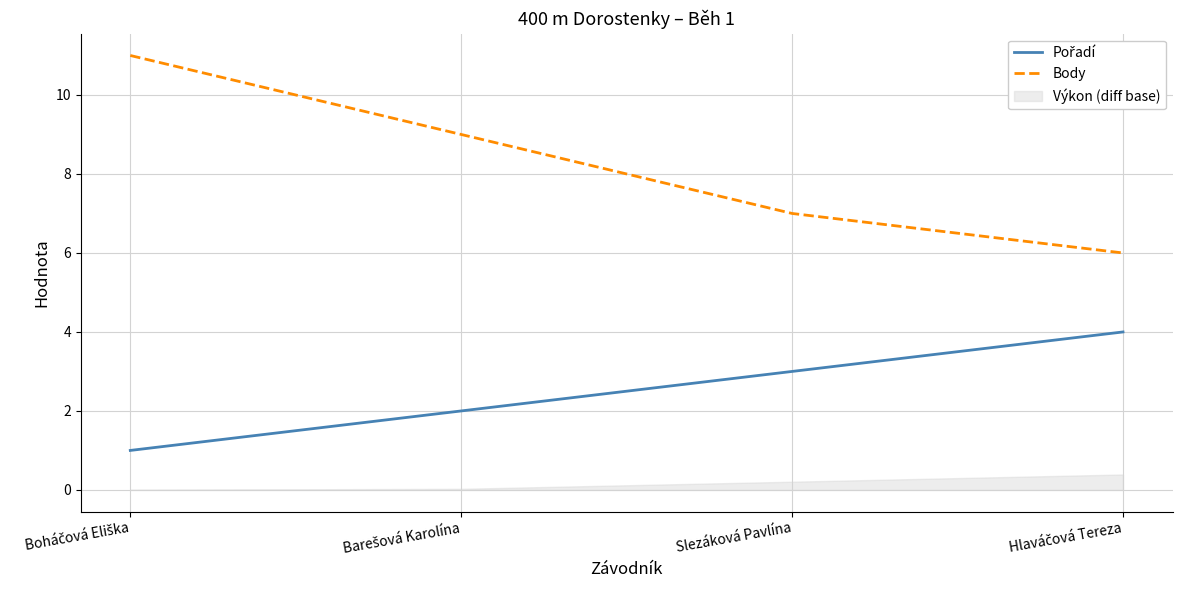

True or false: Pořadí and Body cross at least once.

False